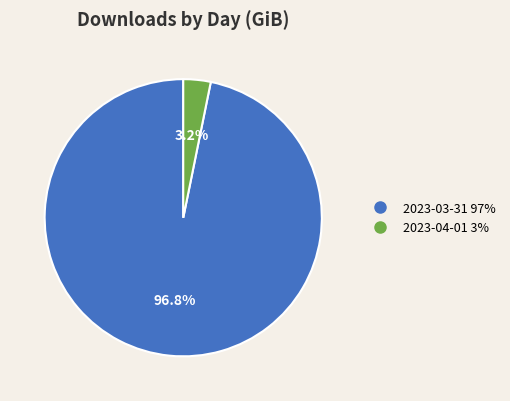

To the nearest percent, what is the average slice percentage?

50%